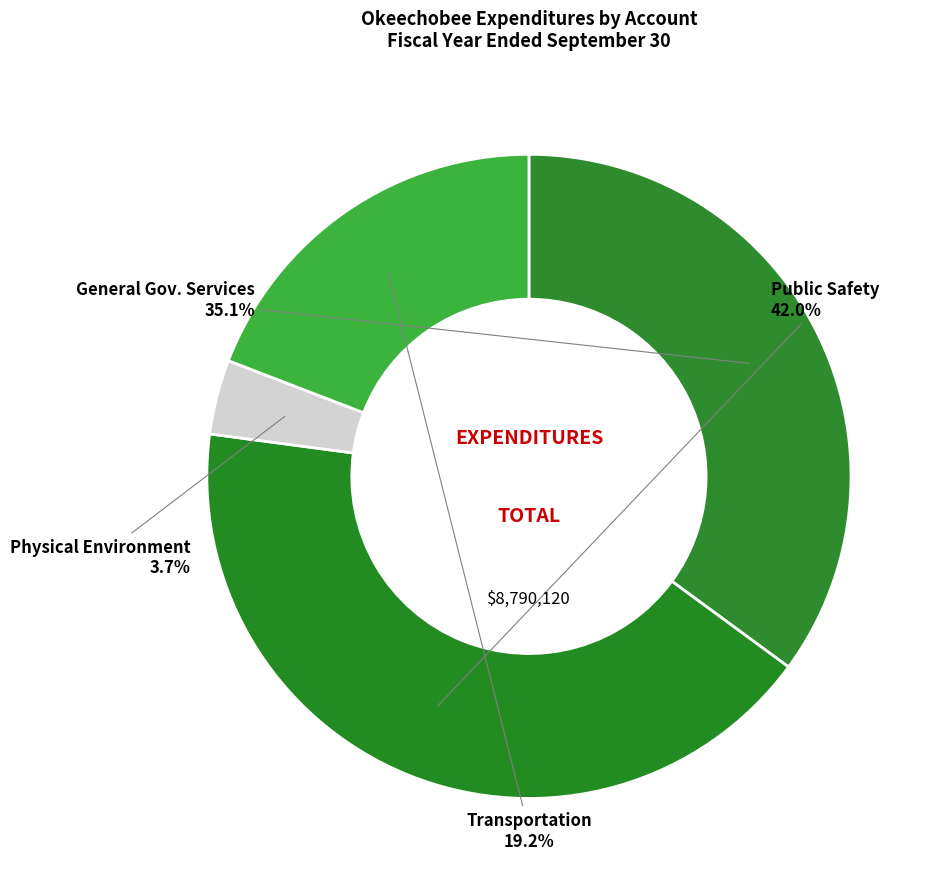

To the nearest percent, what portion does Transportation represent?

19%